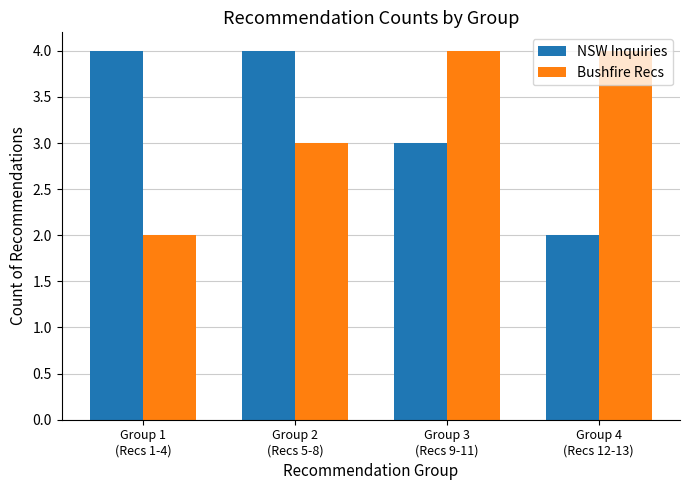

Reading left to right, list all the values displayed in this chart.

NSW Inquiries: Group 1
(Recs 1-4)=4	Group 2
(Recs 5-8)=4	Group 3
(Recs 9-11)=3	Group 4
(Recs 12-13)=2
Bushfire Recs: Group 1
(Recs 1-4)=2	Group 2
(Recs 5-8)=3	Group 3
(Recs 9-11)=4	Group 4
(Recs 12-13)=4